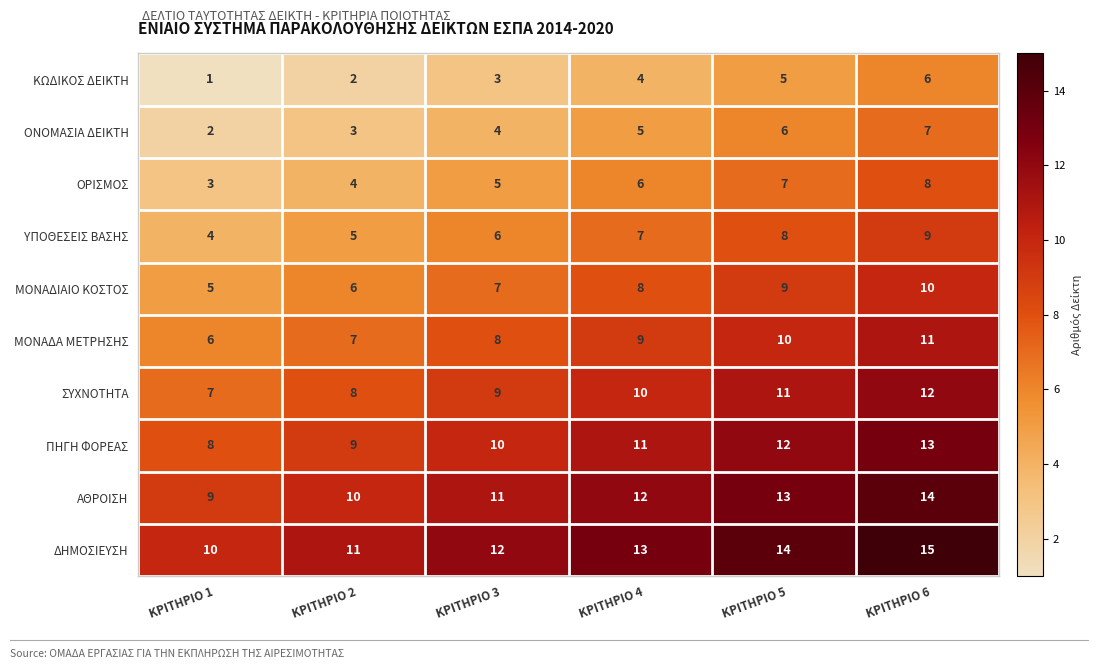

Is it true that ΥΠΟΘΕΣΕΙΣ ΒΑΣΗΣ equals 2 at ΚΡΙΤΗΡΙΟ 5?

False